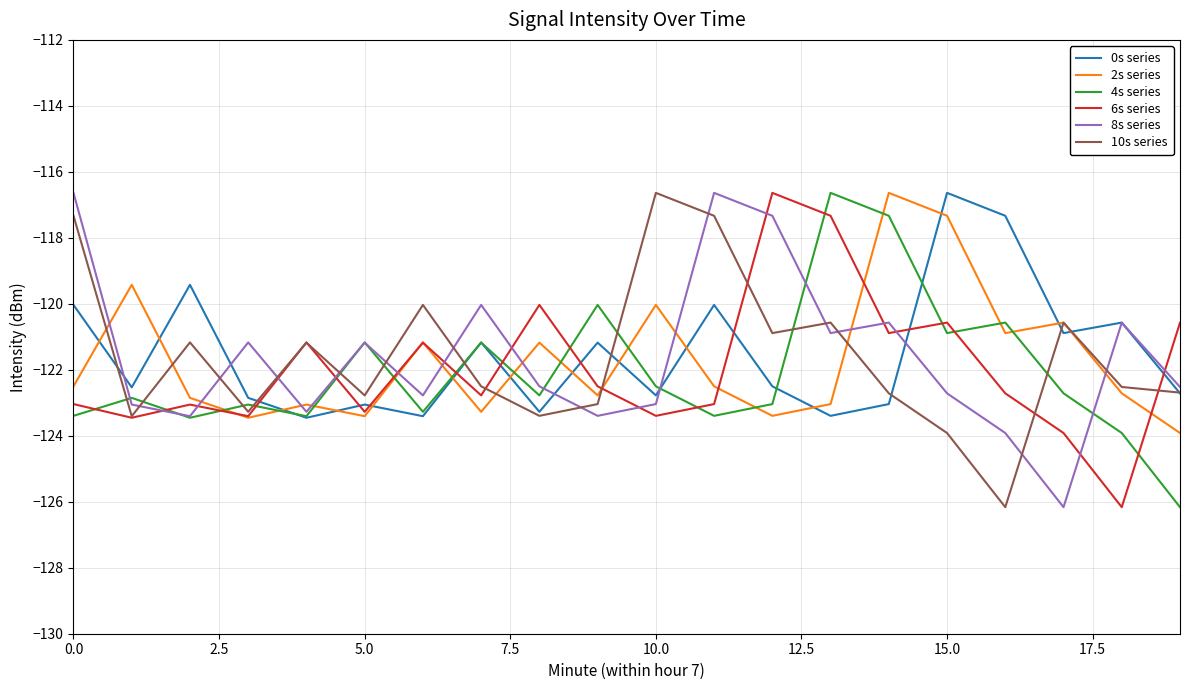

True or false: 4s series and 2s series intersect in this chart.

True